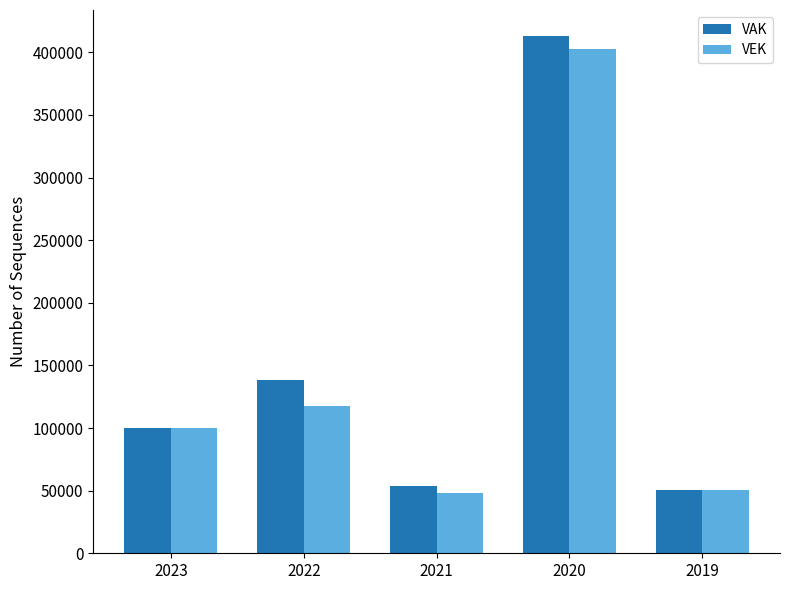

How many bars are there in each group?

2